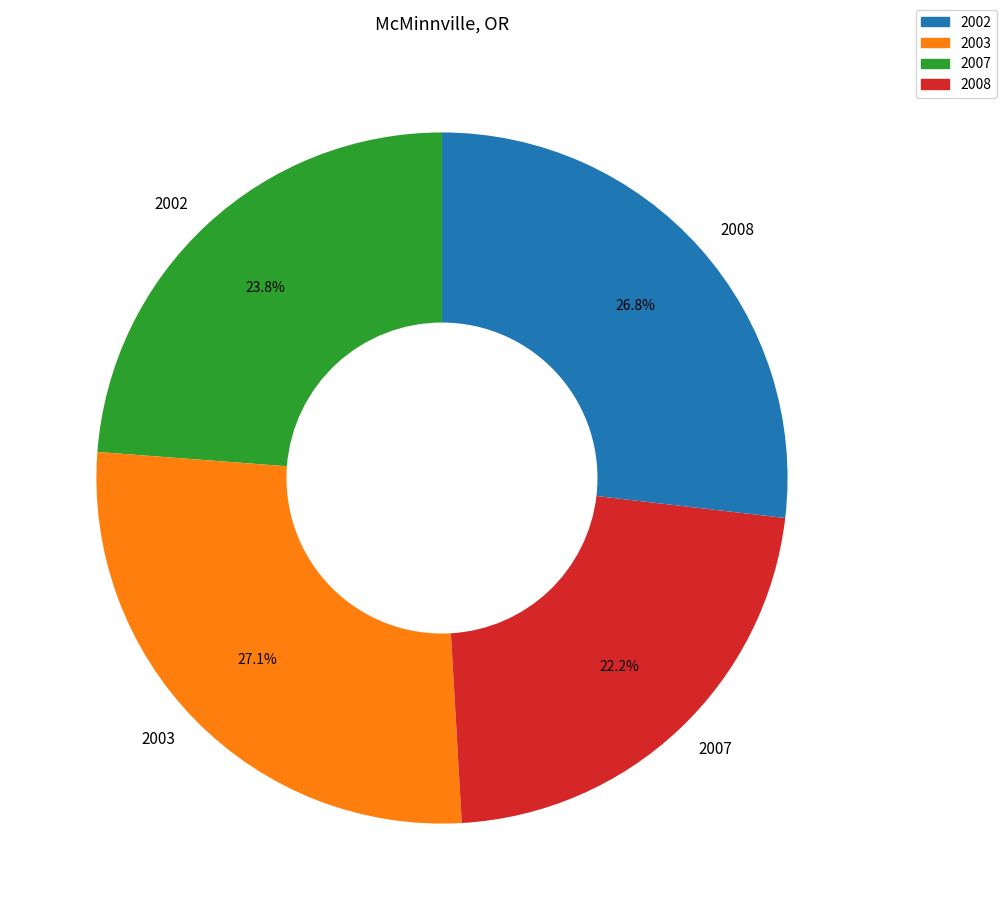

What is the ratio of the value at 2003 to the value at 2007?

1.2